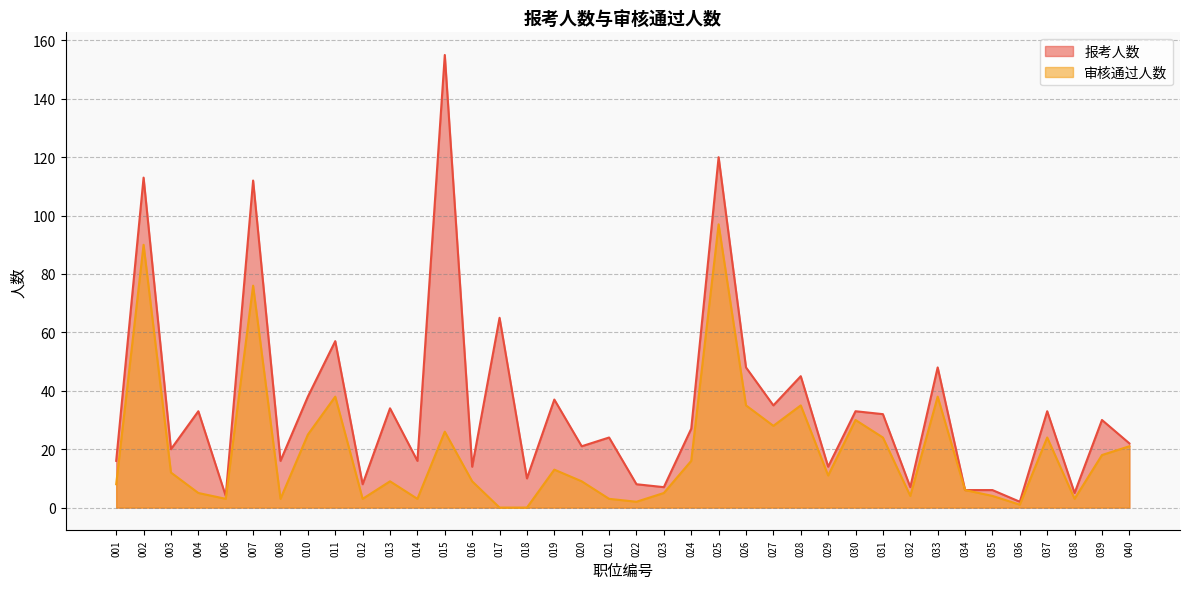

Which series has the largest total across all categories?

报考人数